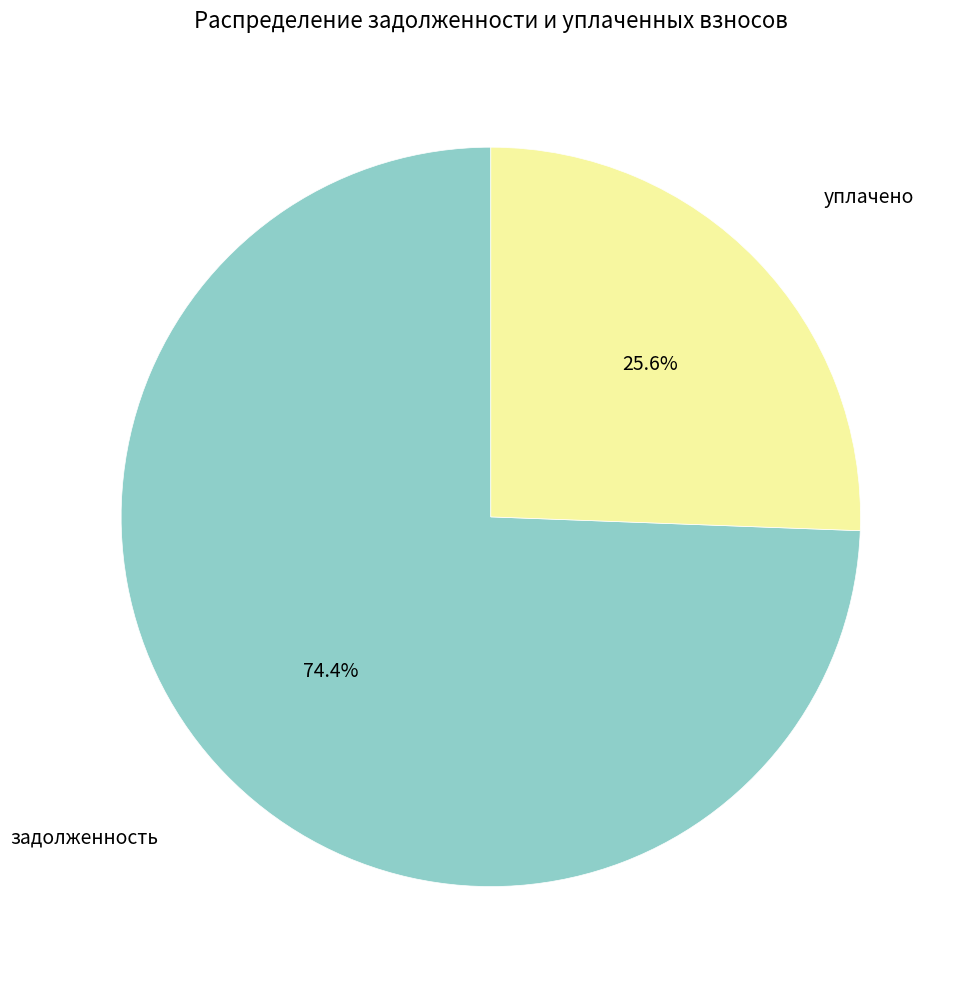

Is there a majority slice in this chart?

Yes